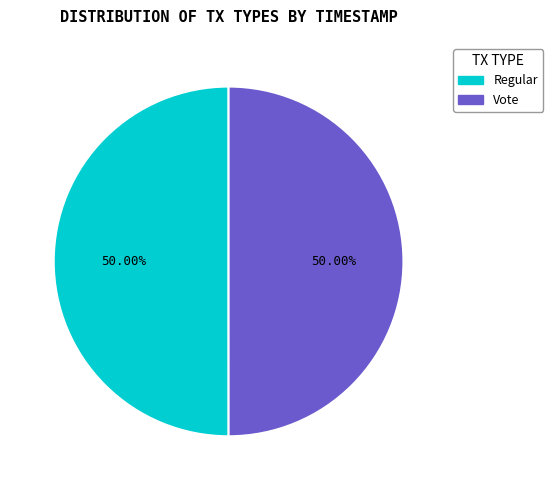

What is the ratio of the value at Regular to the value at Vote?

1.0